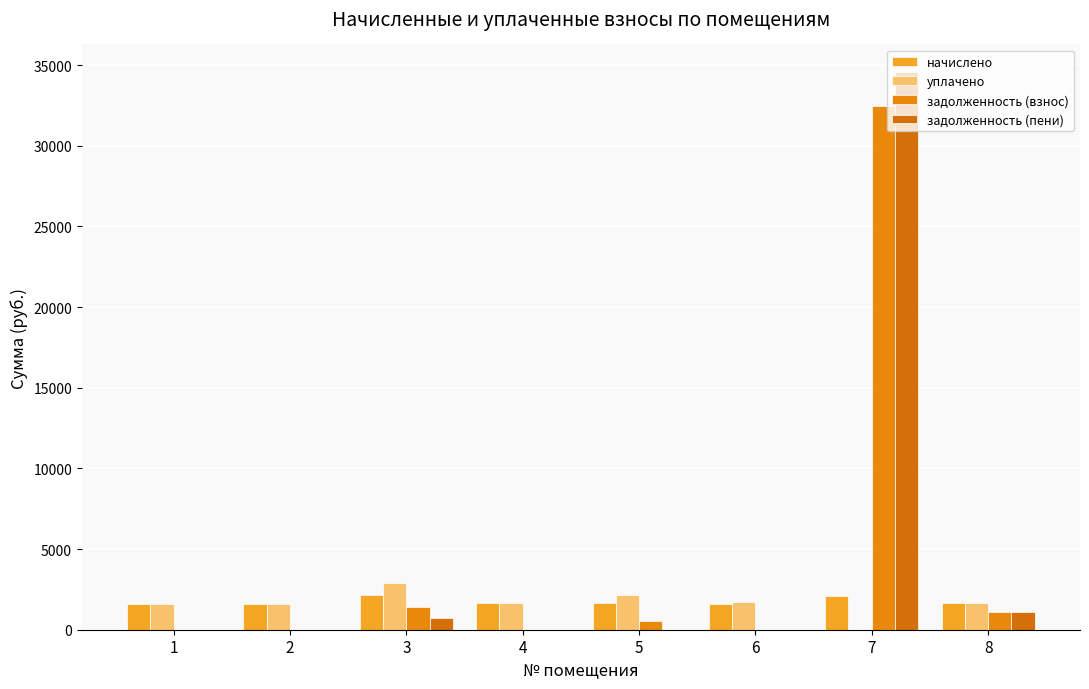

What are all the series names shown in the legend?

начислено, уплачено, задолженность (взнос), задолженность (пени)